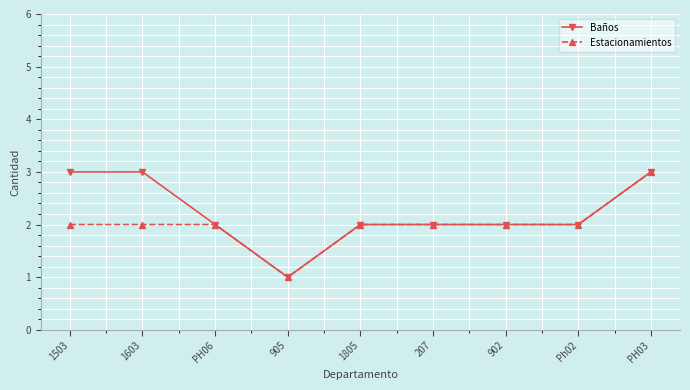

Read the Baños value at PH03.

3